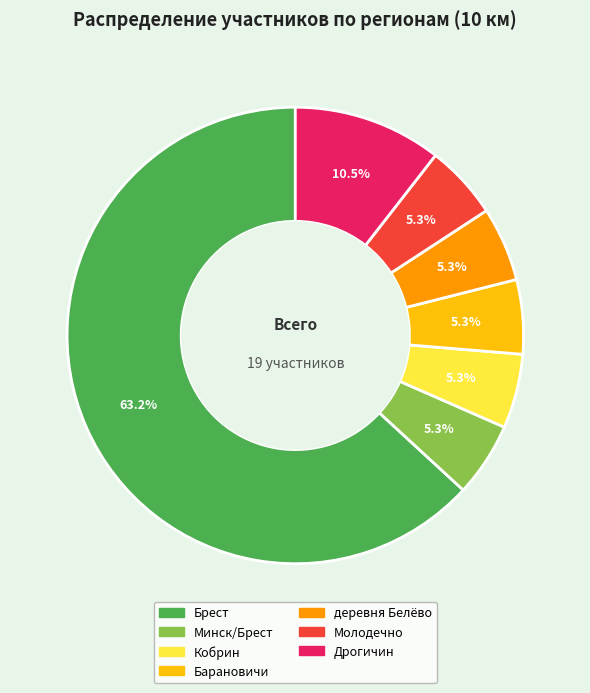

How many segments does this pie chart have?

7